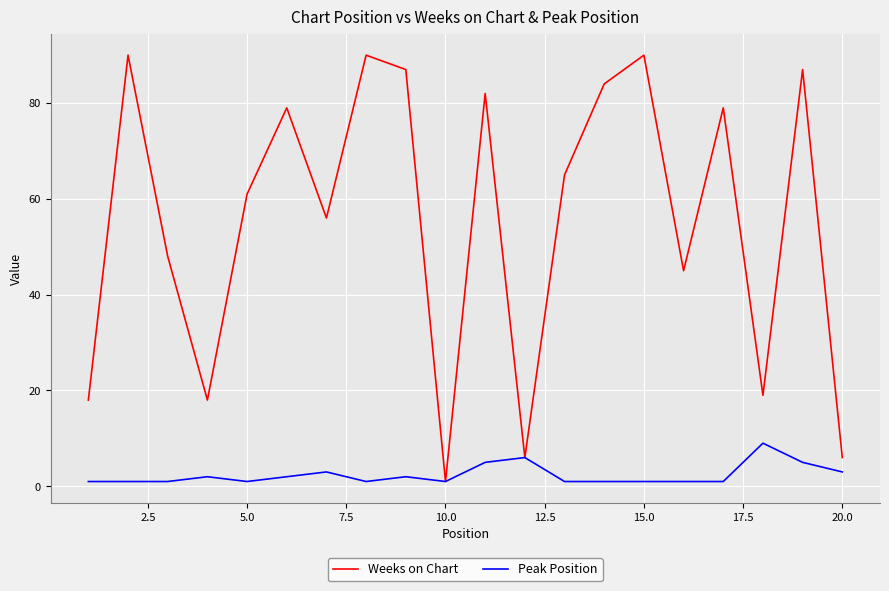

Does the chart display data point markers on the line(s)?

No